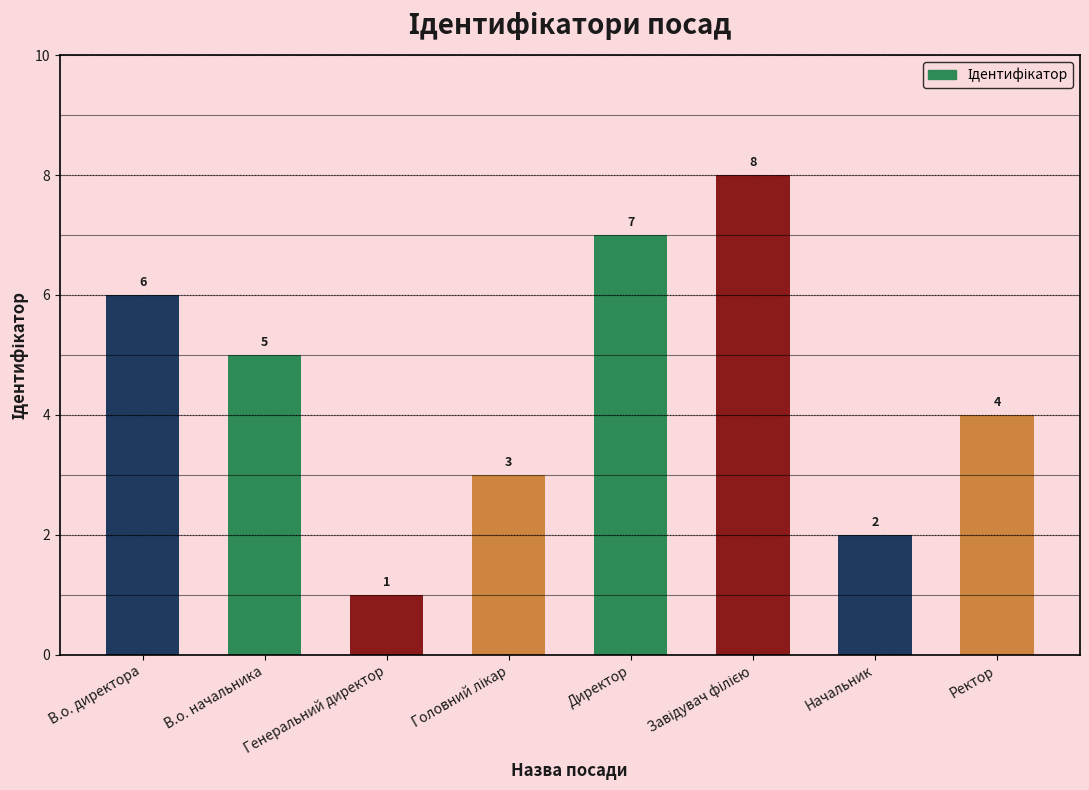

Read the value at В.о. директора.

6